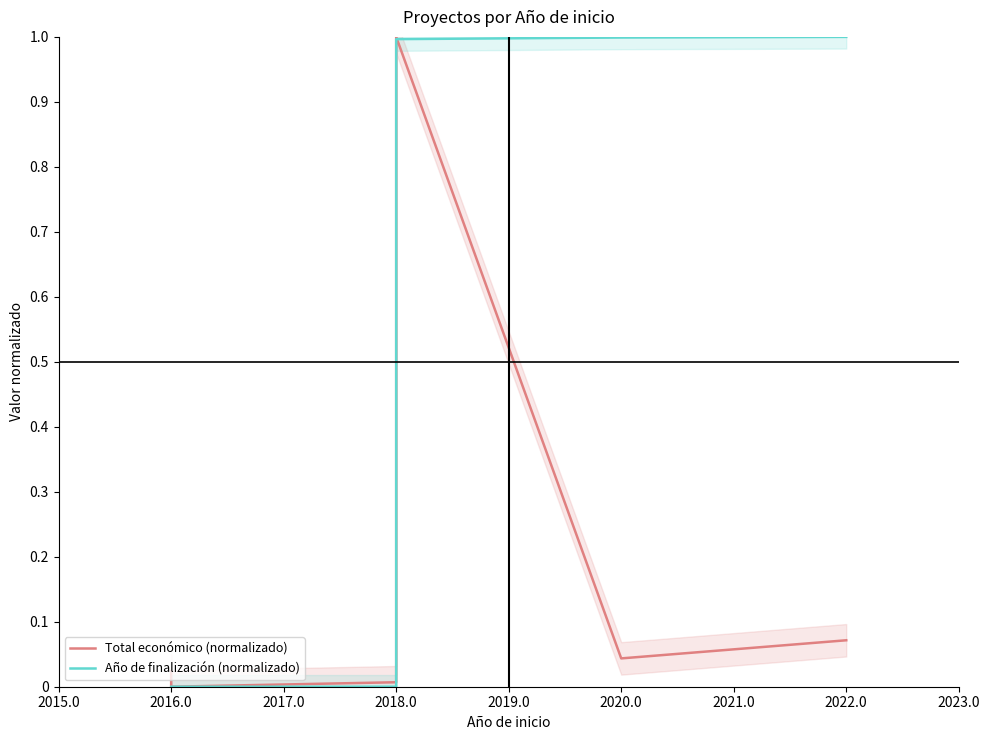

True or false: Total económico (normalizado) and Año de finalización (normalizado) cross at least once.

True